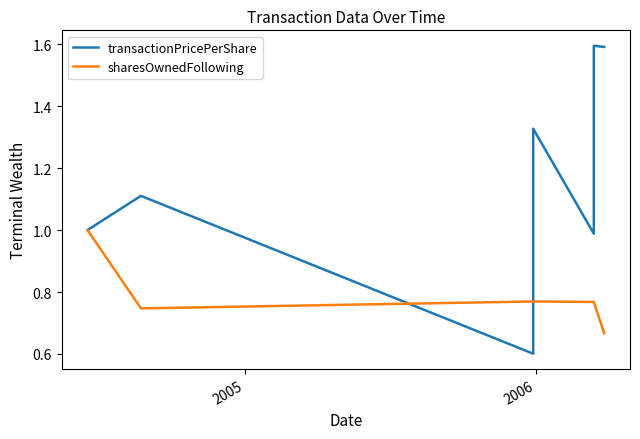

Between which two adjacent categories do sharesOwnedFollowing and transactionPricePerShare first intersect?

2005 and 2006